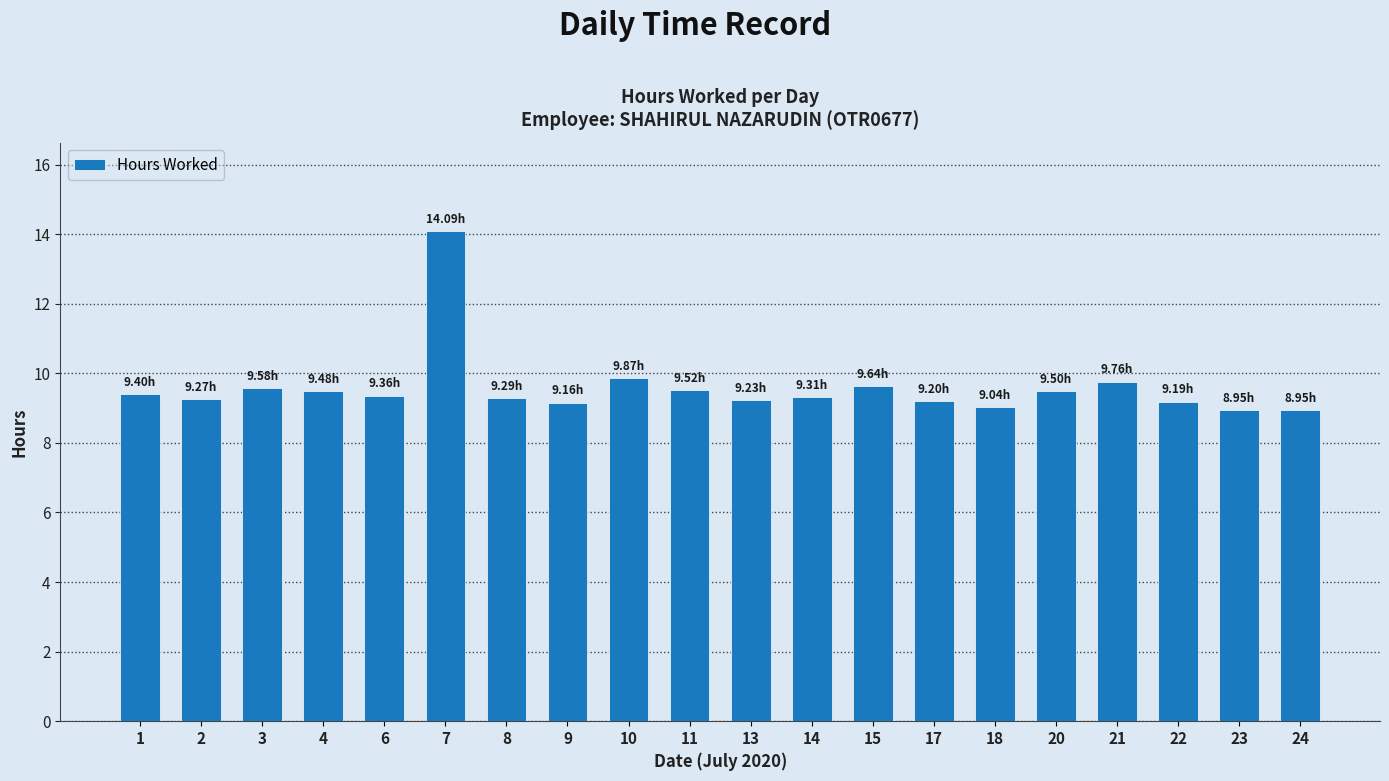

At which category does the chart reach its peak across all series?

7